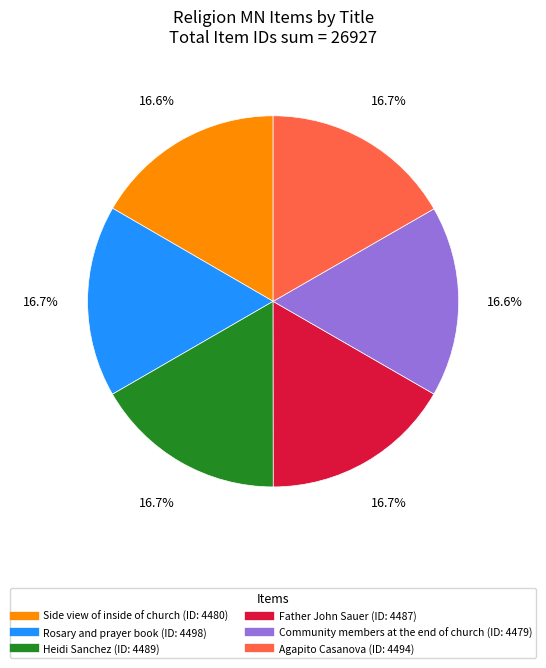

Count the number of slices in the pie.

6